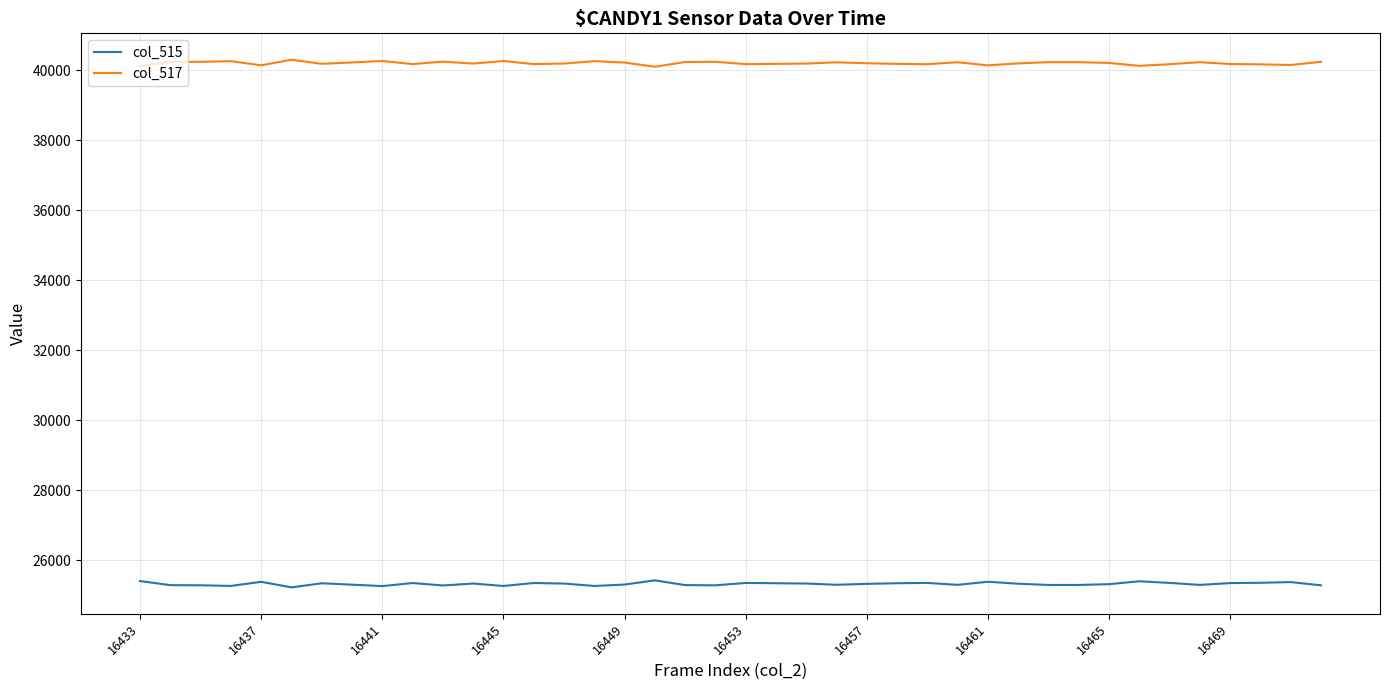

What is the highest value of the col_517 series?

40304